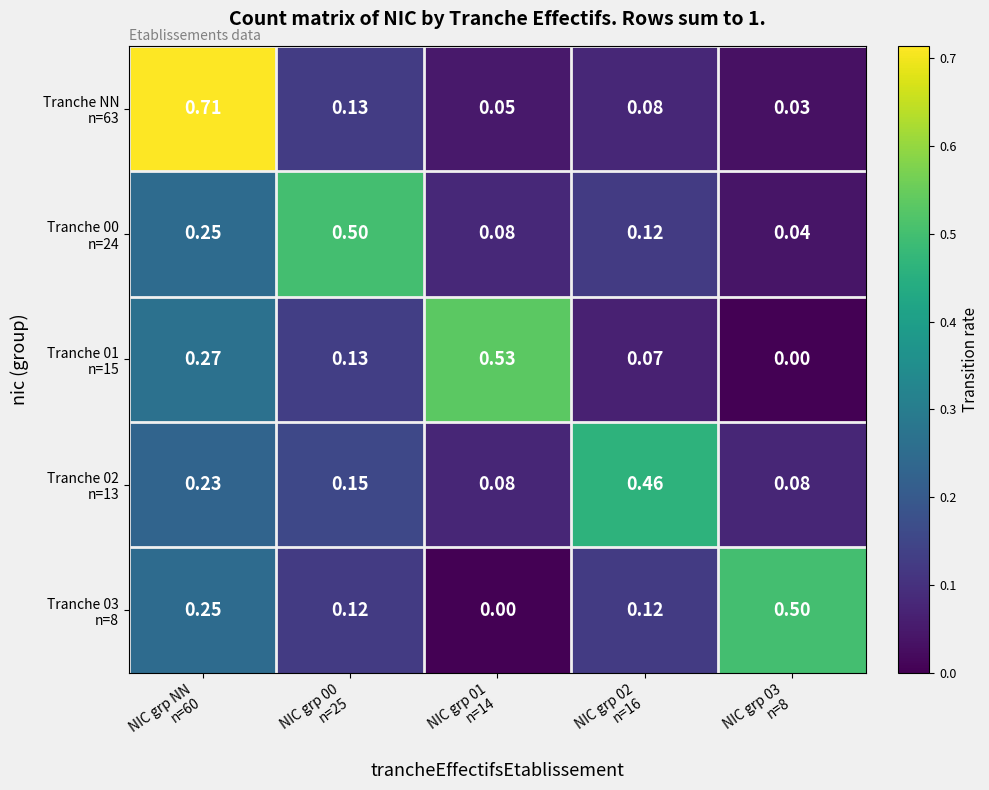

Count the number of categories in the chart.

5